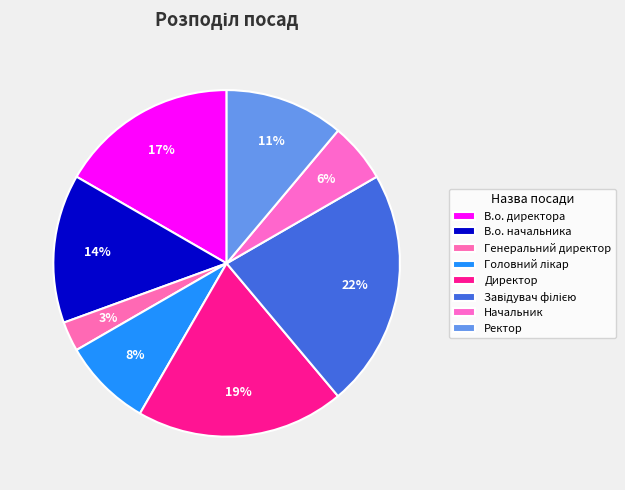

How many slices are in this pie chart?

8